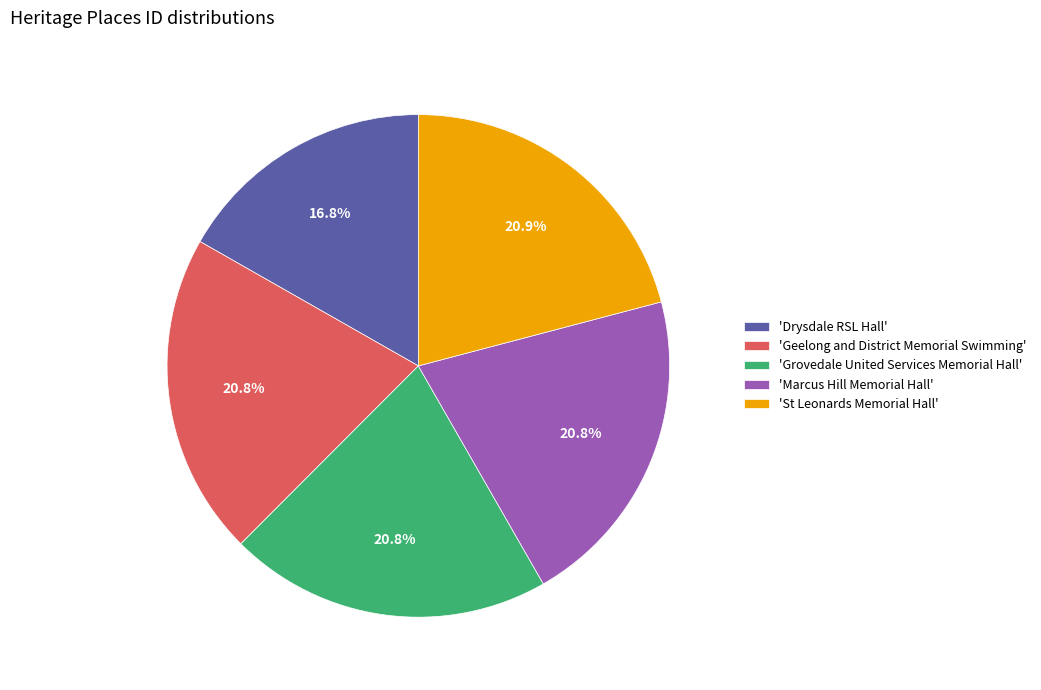

Which category has the smallest portion of the pie?

'Drysdale RSL Hall'